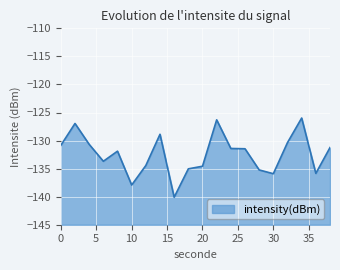

The value at 26 is -131.5. True or false?

True